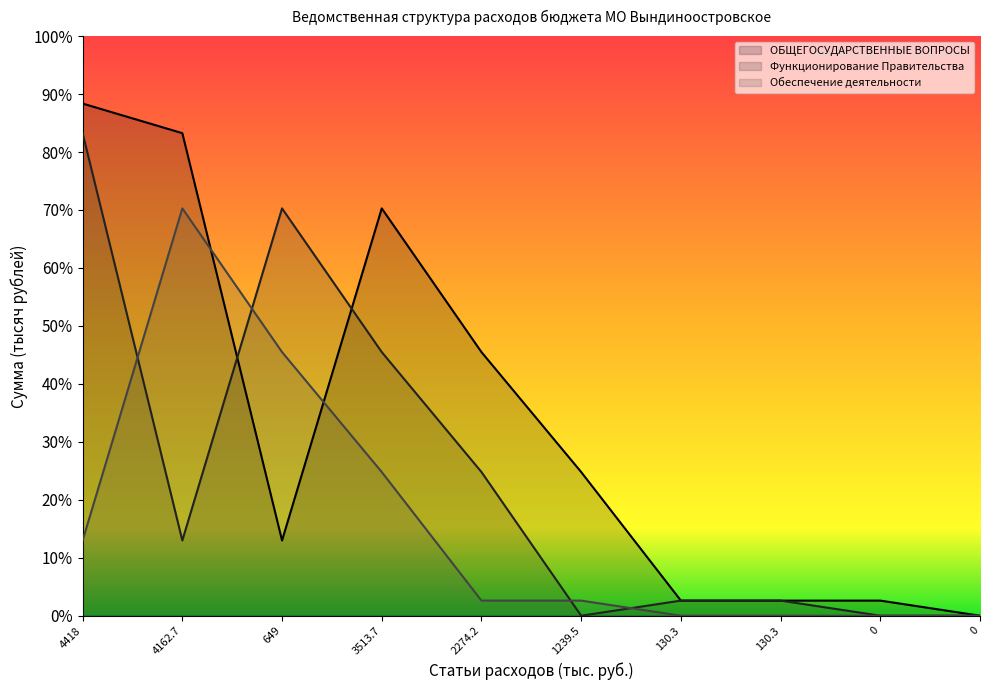

At which label does ОБЩЕГОСУДАРСТВЕННЫЕ ВОПРОСЫ first exceed 1239?

4418